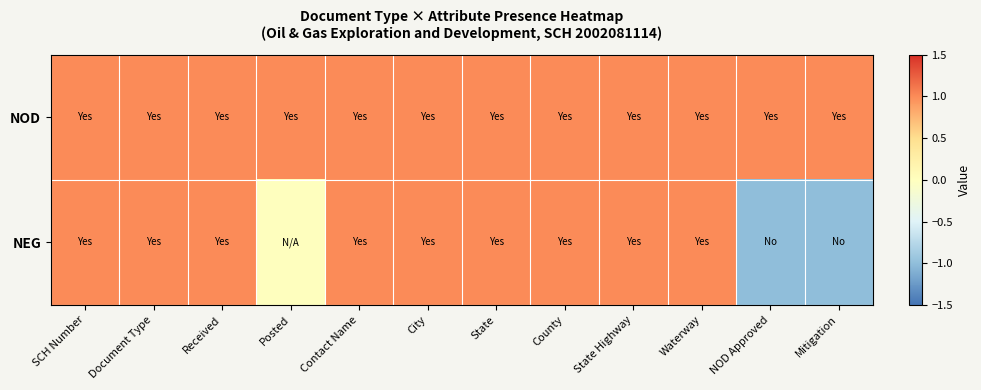

Reading left to right, list all the values displayed in this chart.

NOD: SCH Number=1	Document Type=1	Received=1	Posted=1	Contact Name=1	City=1	State=1	County=1	State Highway=1	Waterway=1	NOD Approved=1	Mitigation=1
NEG: SCH Number=1	Document Type=1	Received=1	Posted=0	Contact Name=1	City=1	State=1	County=1	State Highway=1	Waterway=1	NOD Approved=-1	Mitigation=-1